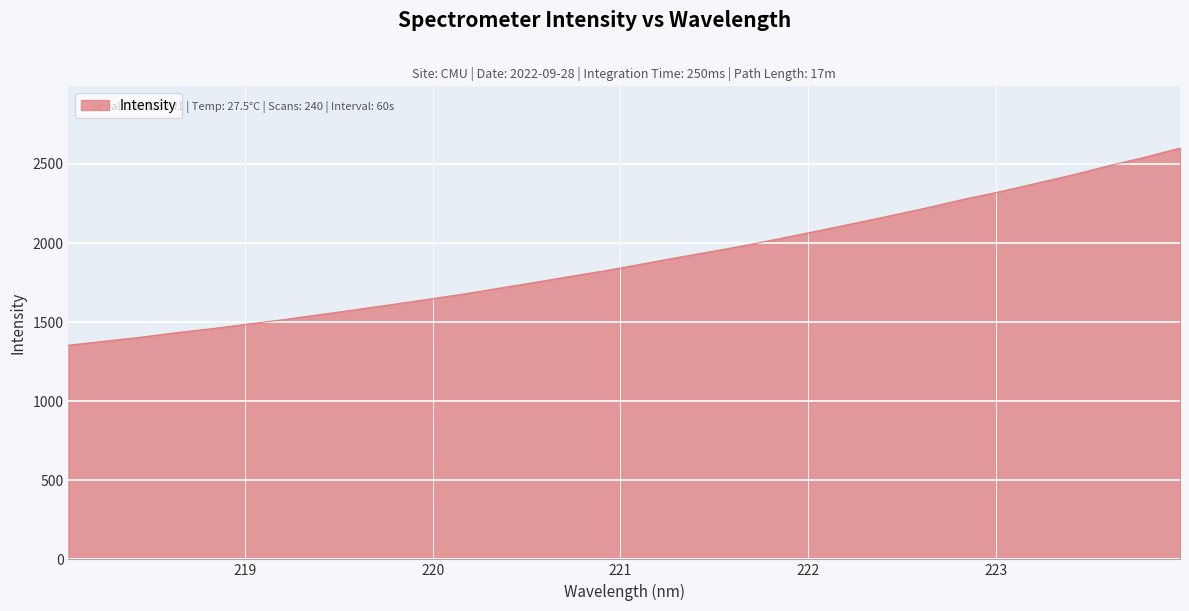

What is the maximum value shown in the chart?

2600.8